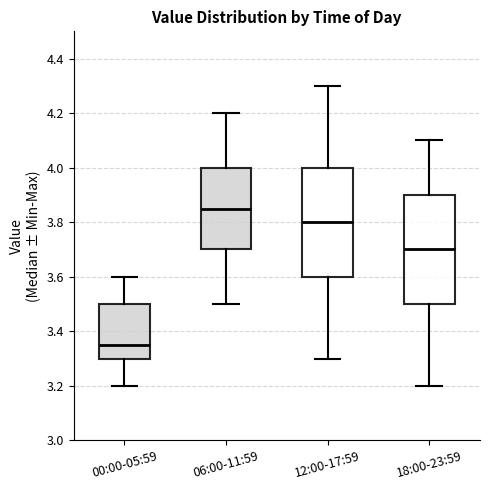

Where does the lower whisker of the box for 18:00-23:59 end on the y-axis? The values are not printed on the chart, so give them approximately, as read against the axis.

3.20